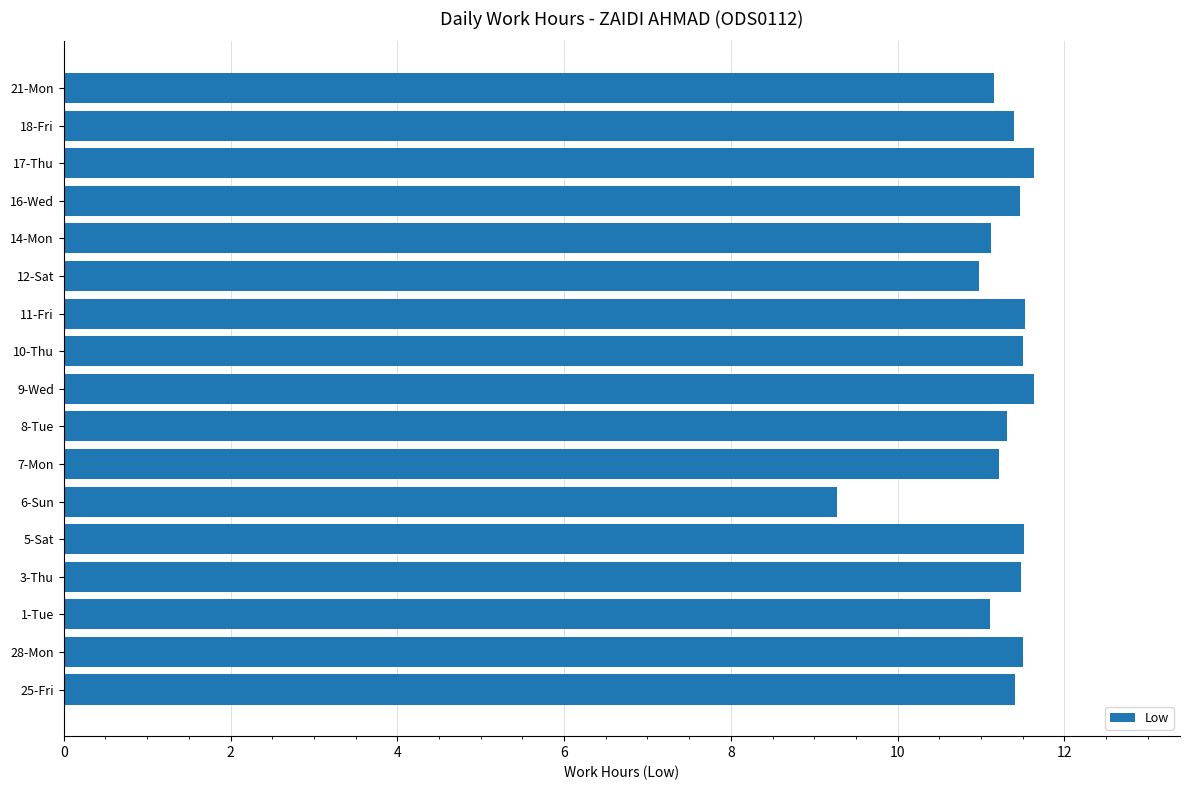

Read the value at 3-Thu.

11.5